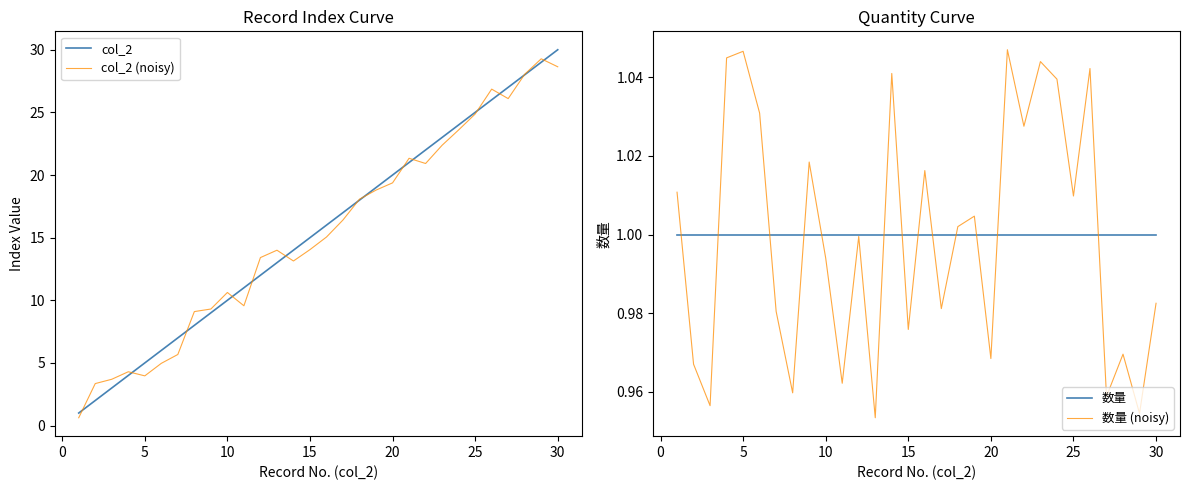

What is the highest value of the col_2 (noisy) series?

29.3